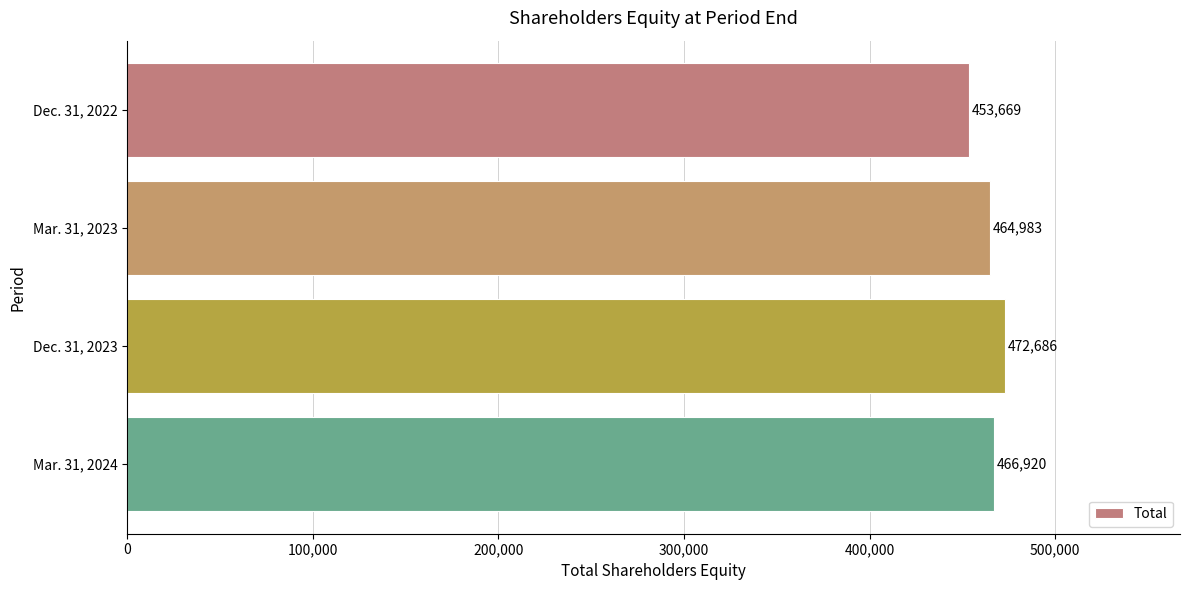

The chart shows a value of 464983 at Mar. 31, 2023. True or false?

True